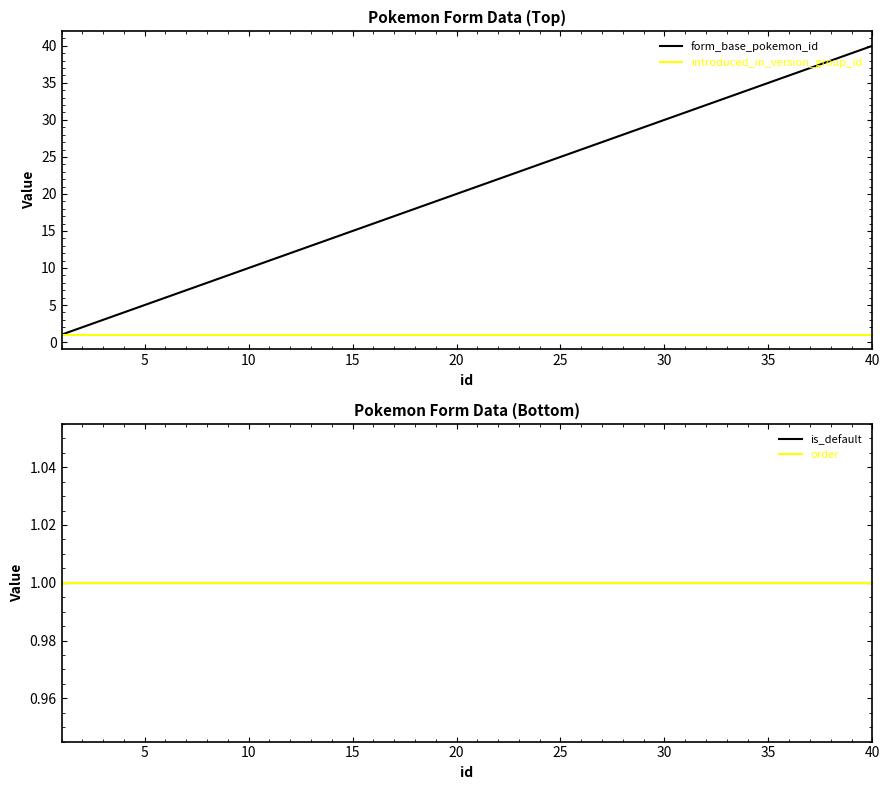

The form_base_pokemon_id series shows 8 at 15. True or false?

False